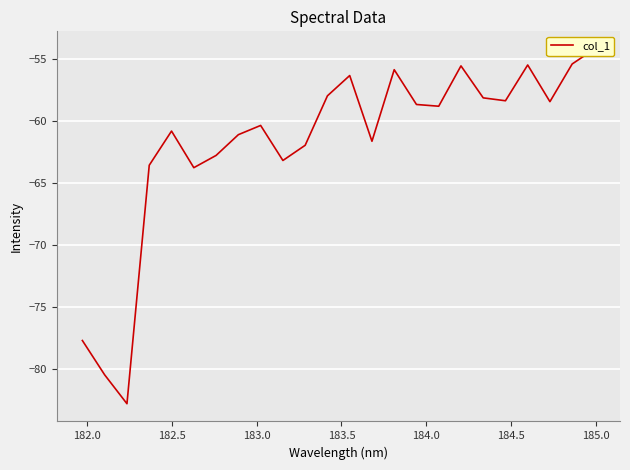

What is the minimum value shown in the chart?

-82.8